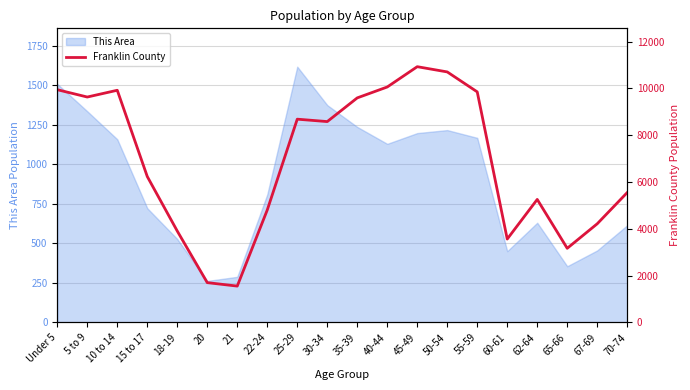

Reading left to right, transcribe all the data shown in this chart.

Under 5=9947	5 to 9=9634	10 to 14=9923	15 to 17=6236	18-19=3904	20=1699	21=1551	22-24=4804	25-29=8687	30-34=8584	35-39=9597	40-44=10063	45-49=10931	50-54=10707	55-59=9854	60-61=3562	62-64=5256	65-66=3167	67-69=4215	70-74=5550